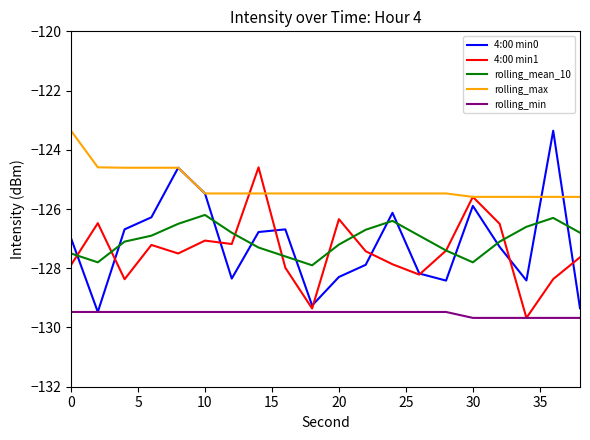

Is this an area chart (filled region under the line)?

No